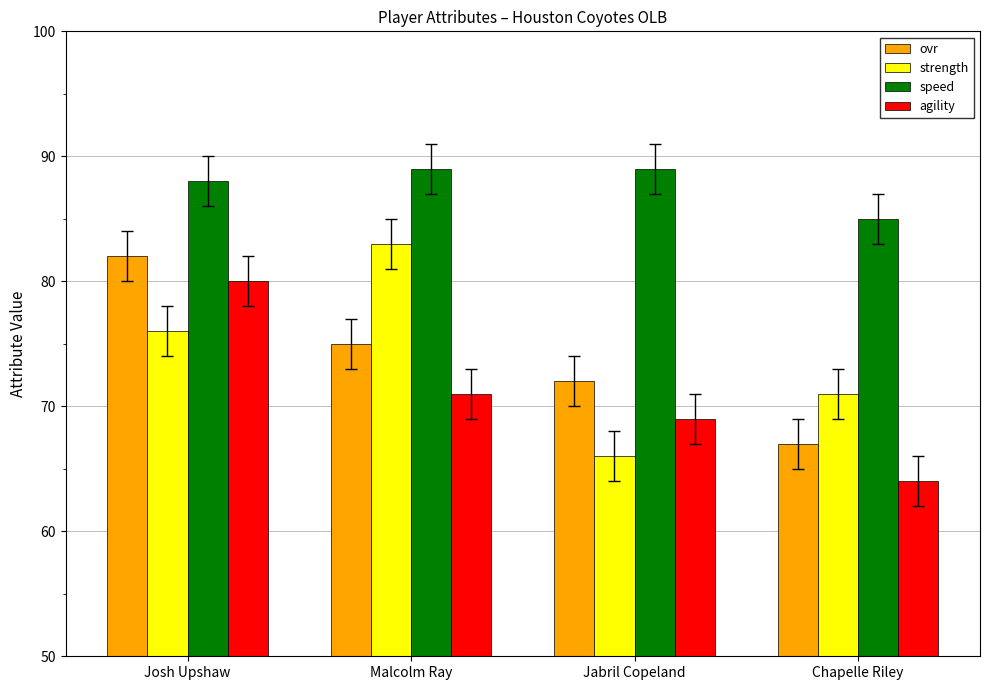

Reading left to right, what are all the values shown in this chart?

ovr: Josh Upshaw=82	Malcolm Ray=75	Jabril Copeland=72	Chapelle Riley=67
strength: Josh Upshaw=76	Malcolm Ray=83	Jabril Copeland=66	Chapelle Riley=71
speed: Josh Upshaw=88	Malcolm Ray=89	Jabril Copeland=89	Chapelle Riley=85
agility: Josh Upshaw=80	Malcolm Ray=71	Jabril Copeland=69	Chapelle Riley=64